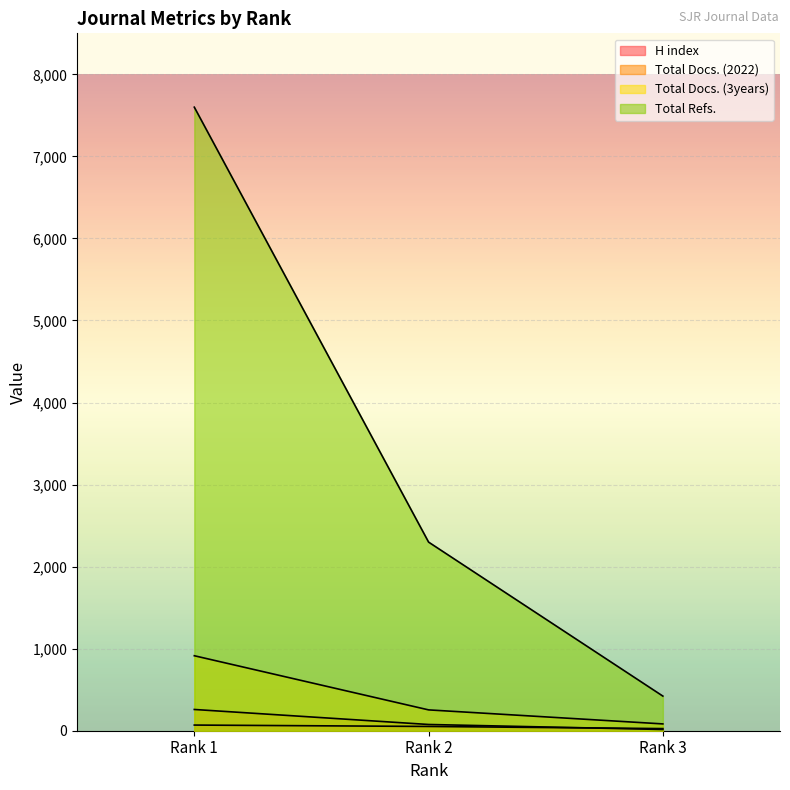

Reading left to right, extract all data points from this chart.

H index: 69	52	26
Total Docs. (2022): 259	76	15
Total Docs. (3years): 914	254	83
Total Refs.: 7600	2299	422